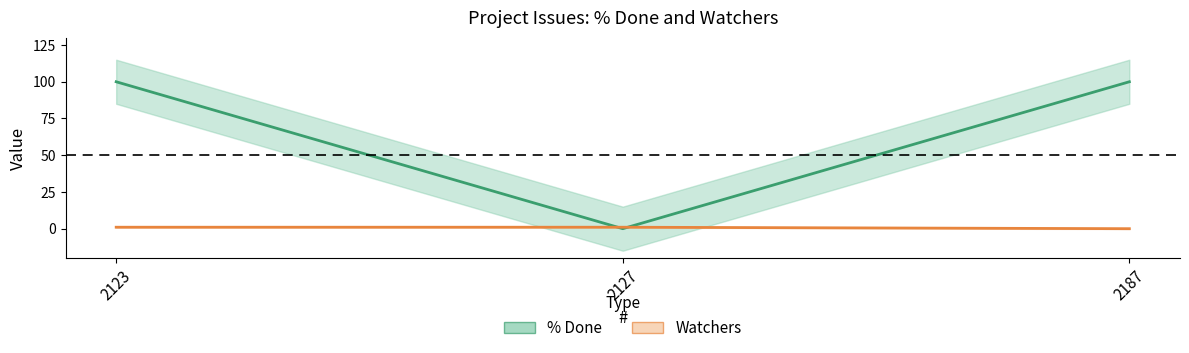

True or false: Watchers has a value of 0 at 2187.

False